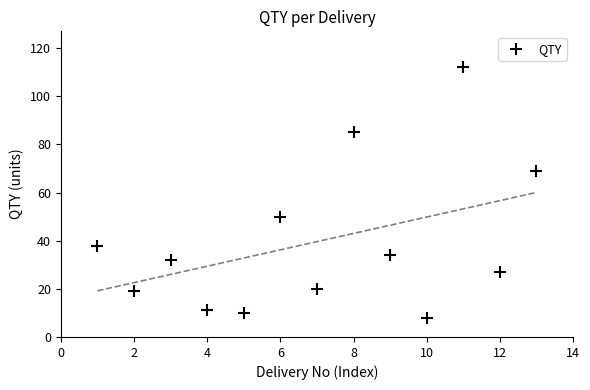

What is the range of Y values (max minus min)?

104